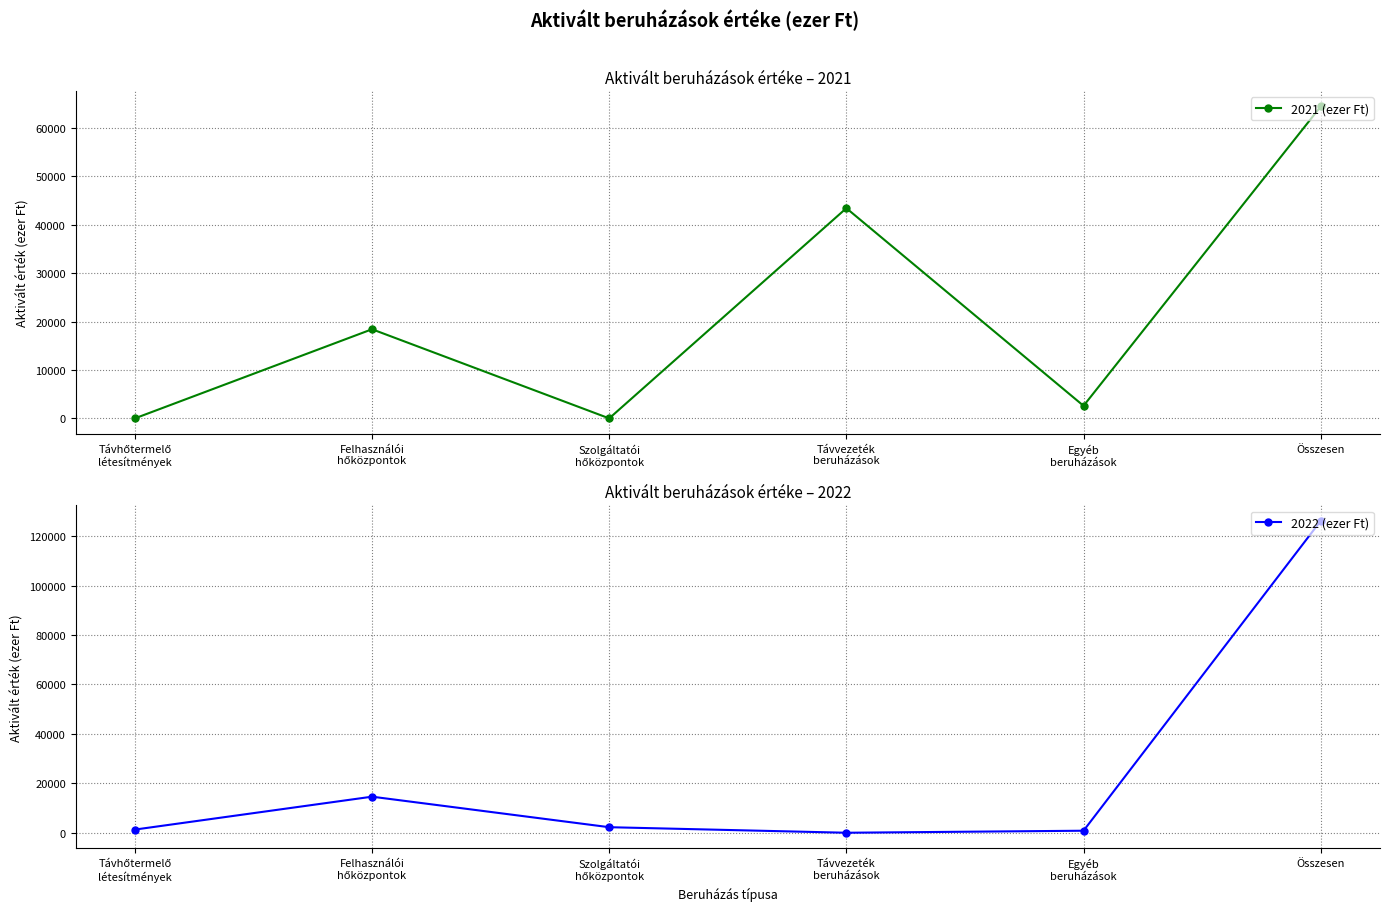

True or false: 2021 (ezer Ft) has more than 0 points higher than both neighbors.

True